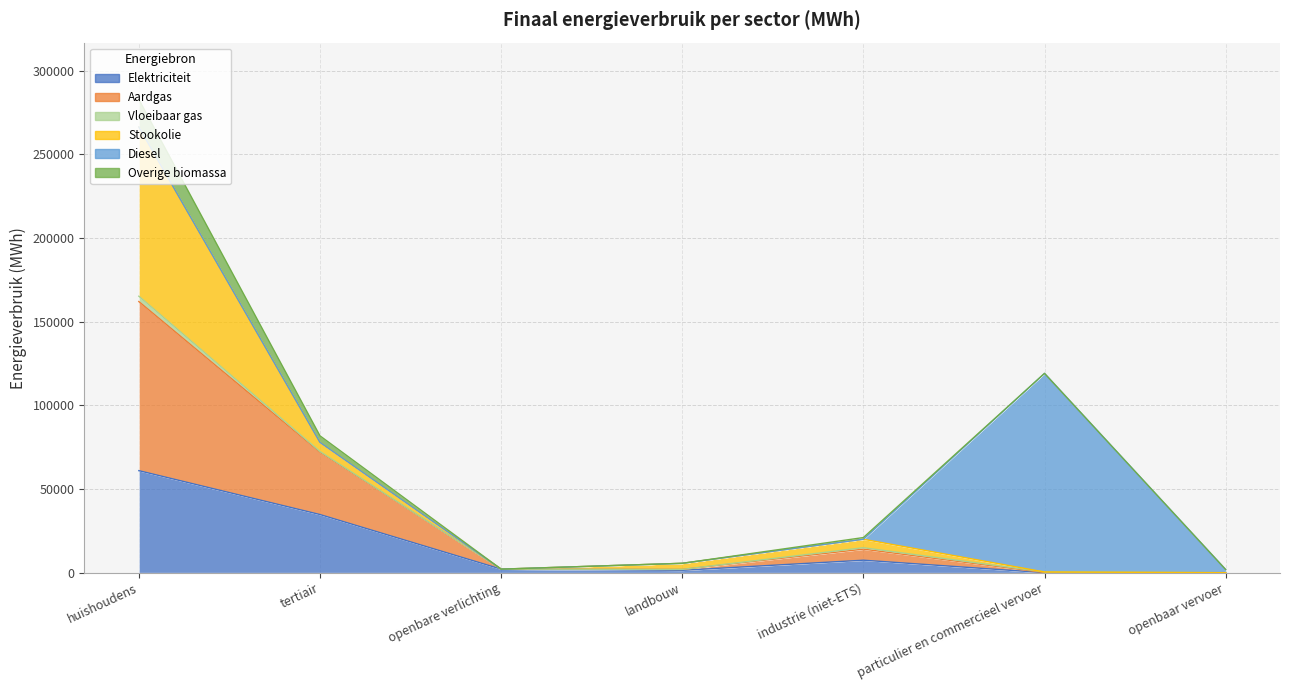

What is the maximum value for Elektriciteit?

60964.9